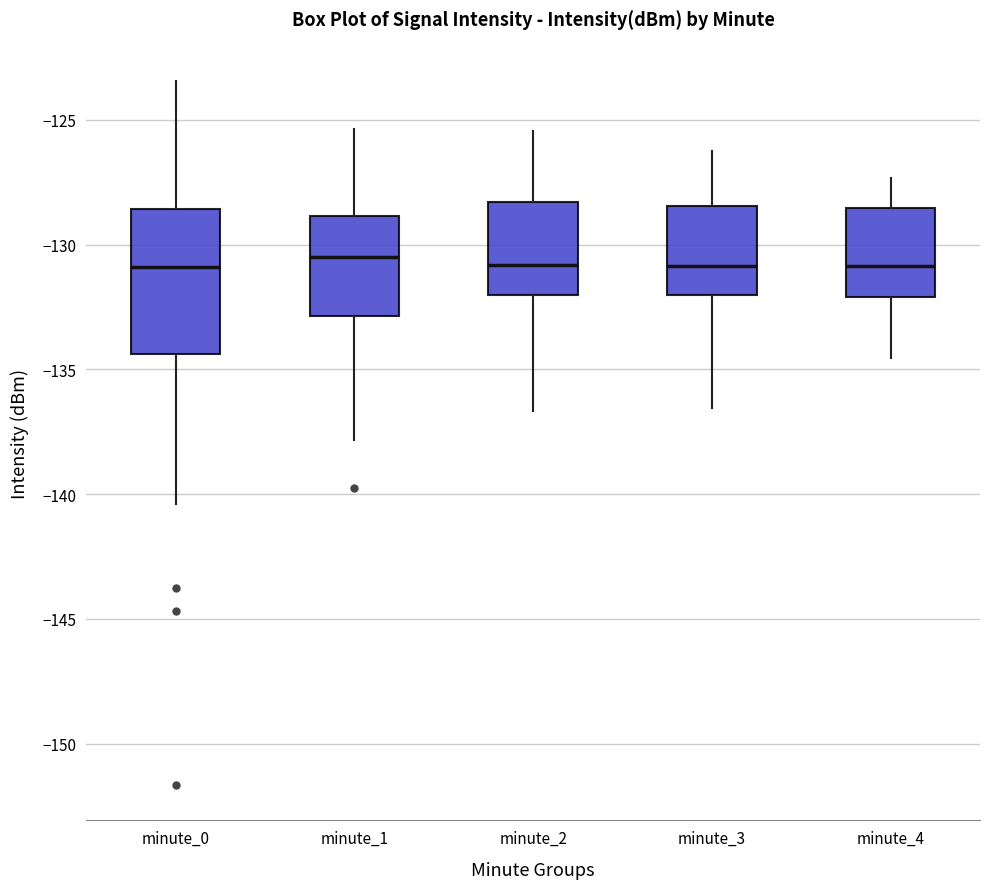

Where does the upper whisker of the box for minute_4 end on the y-axis? The values are not printed on the chart, so give them approximately, as read against the axis.

-127.5